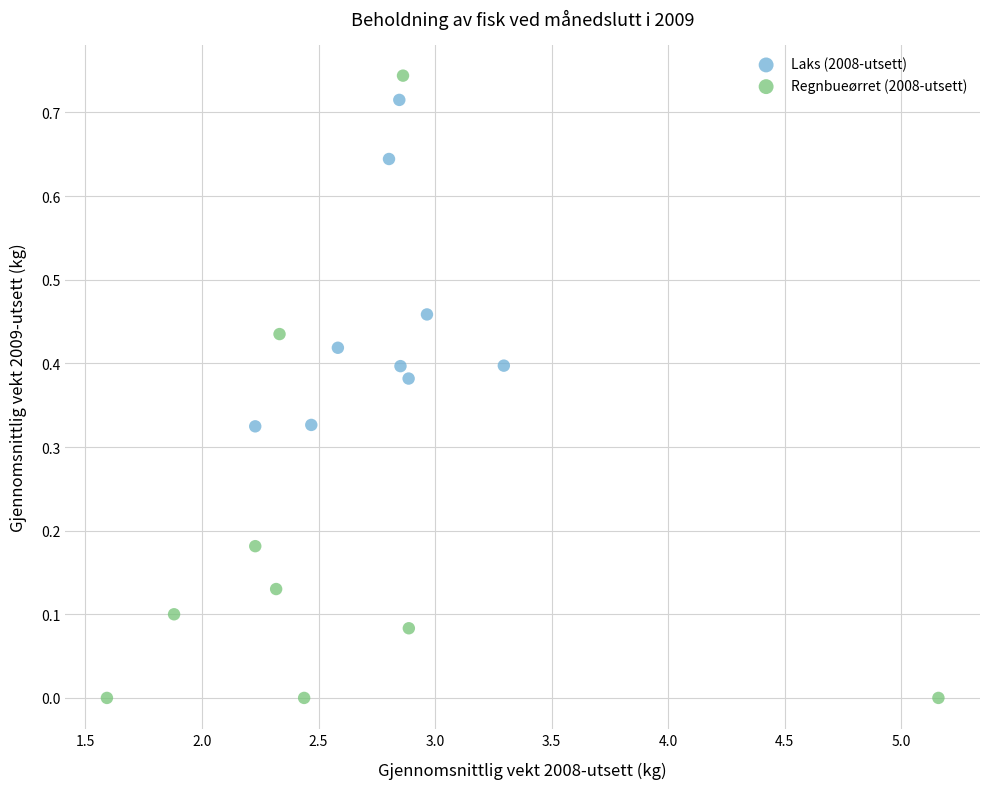

Which series contains the highest Y value?

Regnbueørret (2008-utsett)